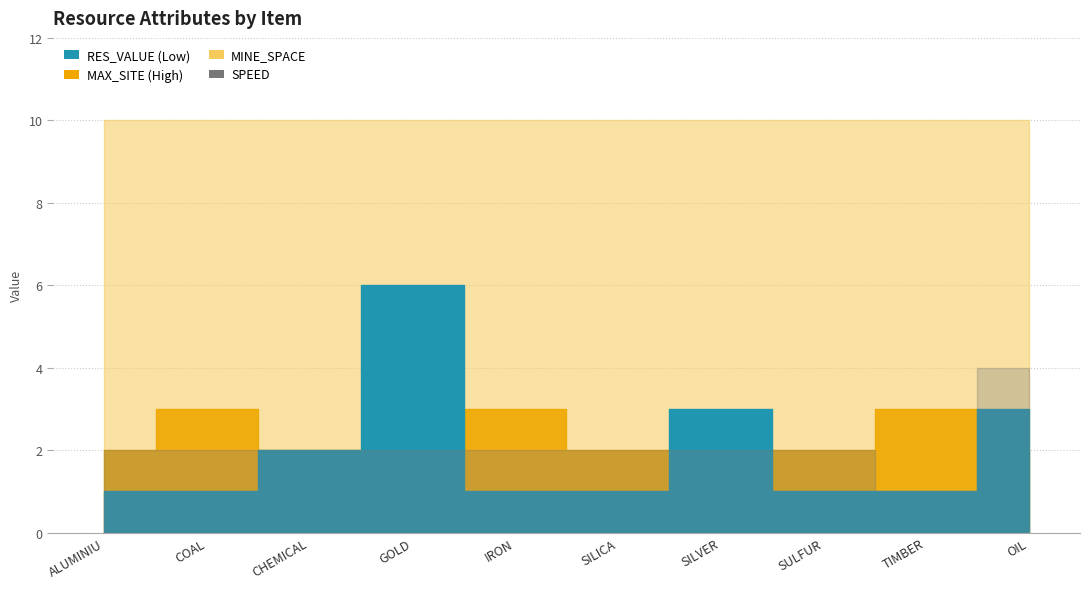

Which series has the largest range (max minus min)?

RES_VALUE